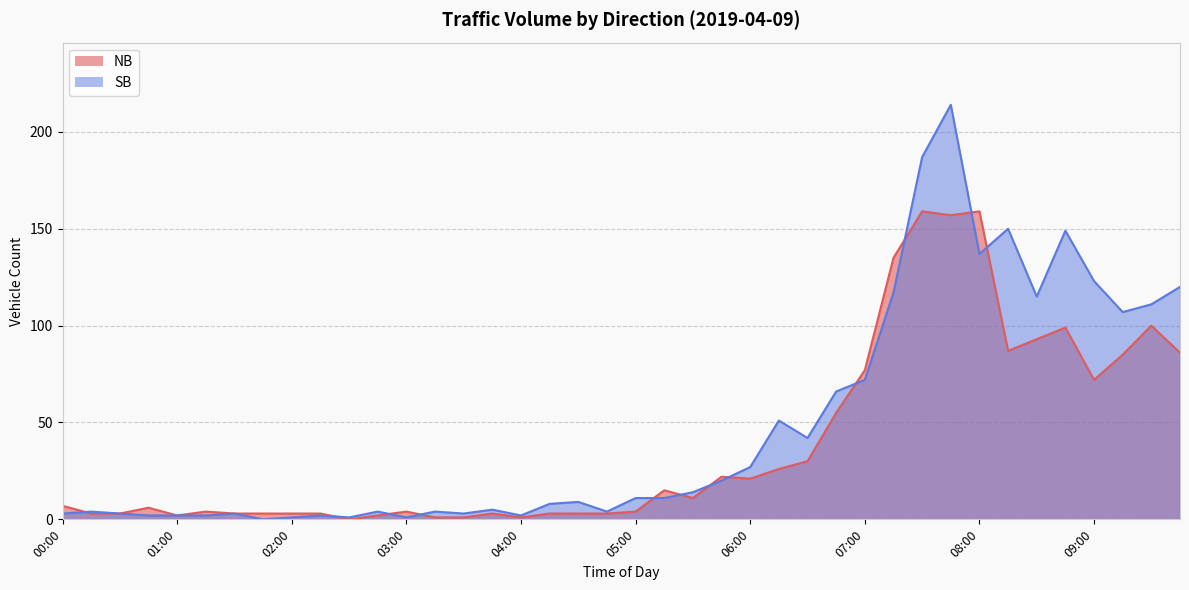

Between which two adjacent categories do SB and NB first intersect?

00:00 and 00:15